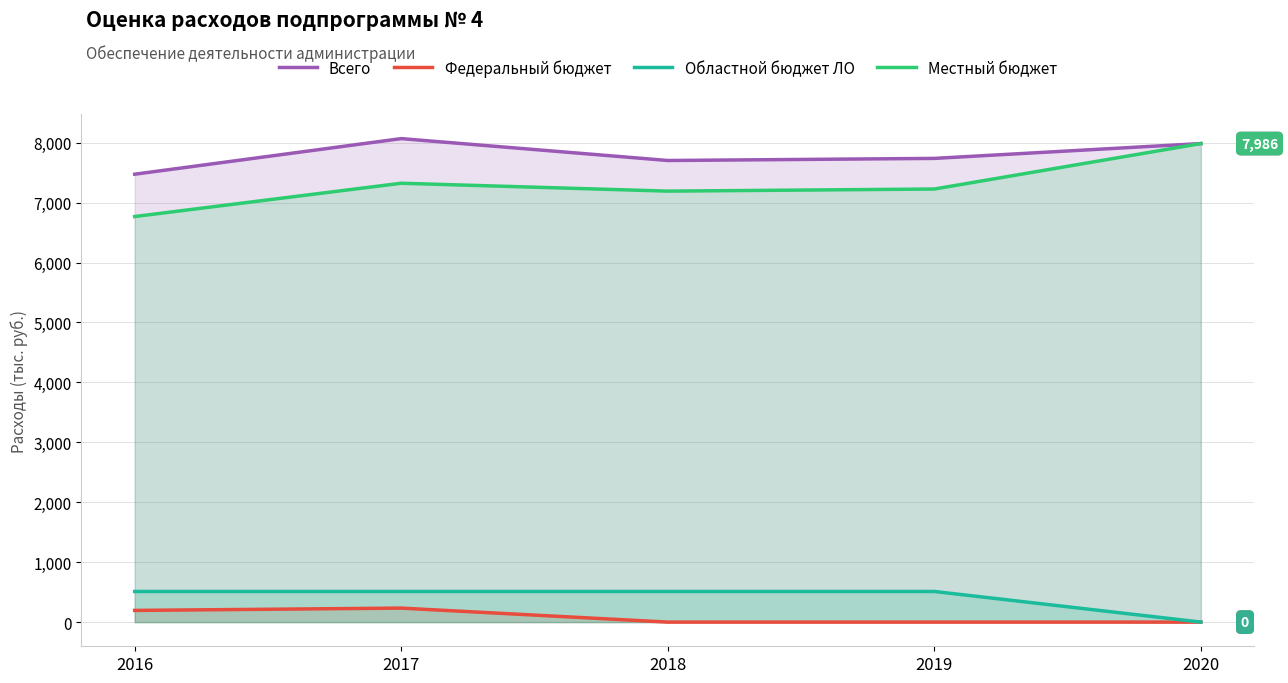

What is the difference between the highest and lowest values at 2016?

7279.4